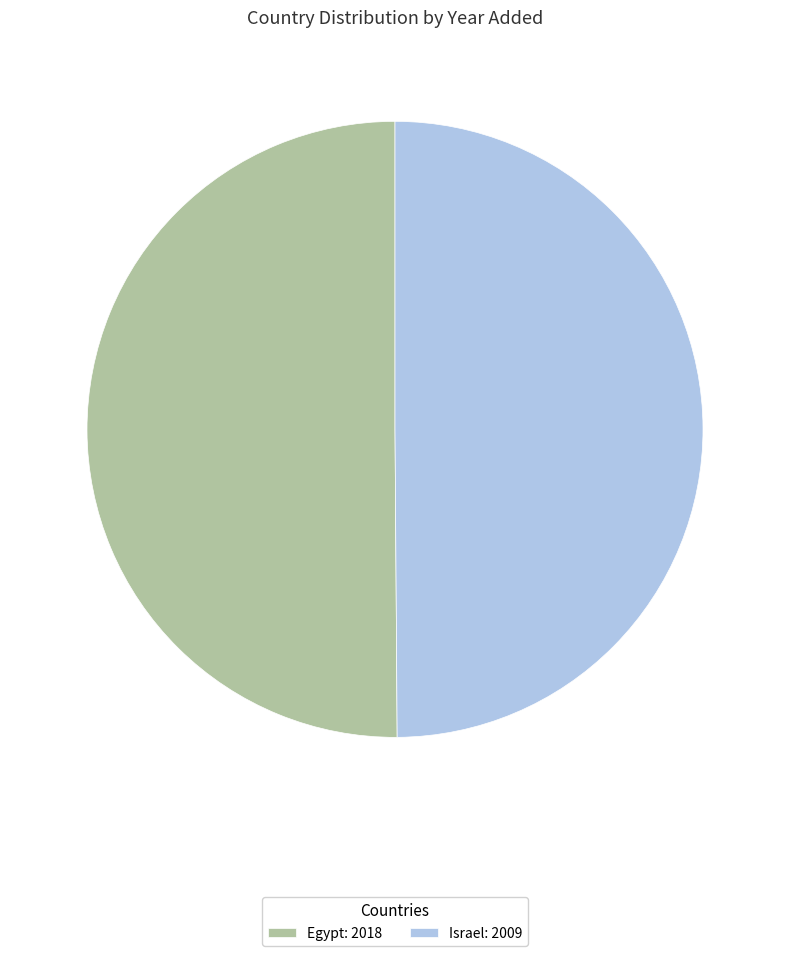

Combined, do Egypt: 2018 and Israel: 2009 account for over 50%?

Yes